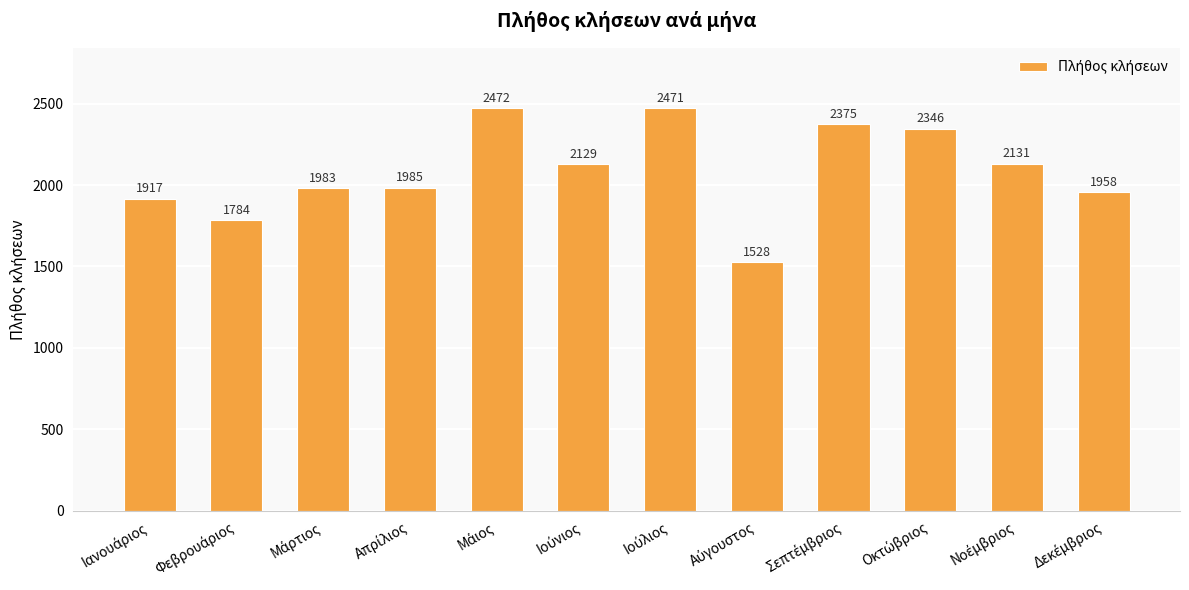

What is the average value?

2090